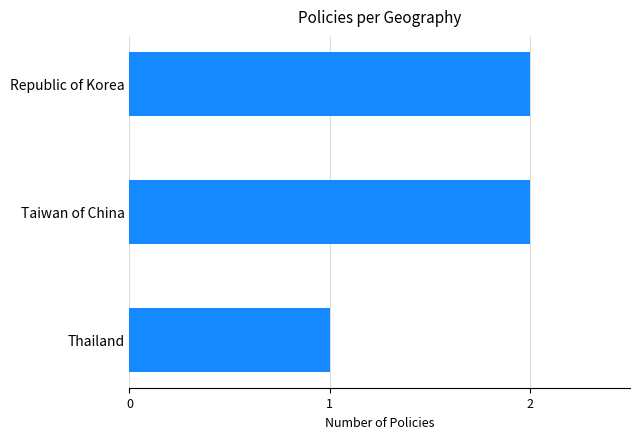

The value at Taiwan of China is 2. True or false?

True